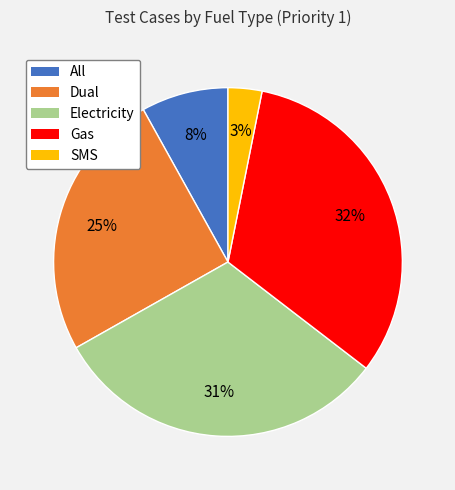

True or false: Gas accounts for 45% of the total.

False